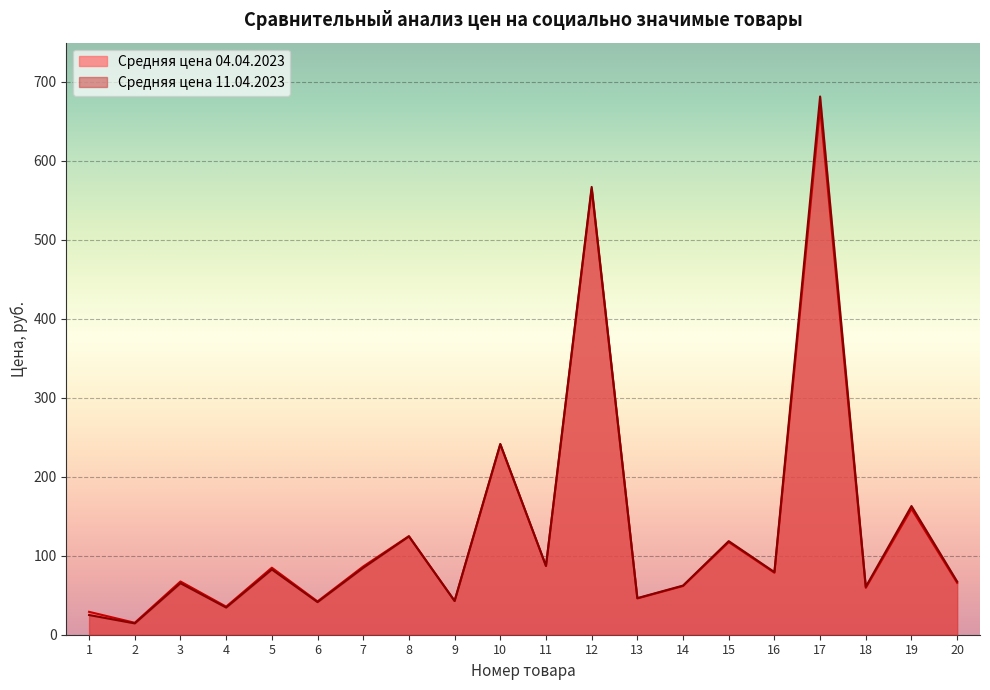

Which has a higher value, 4 or 14?

14